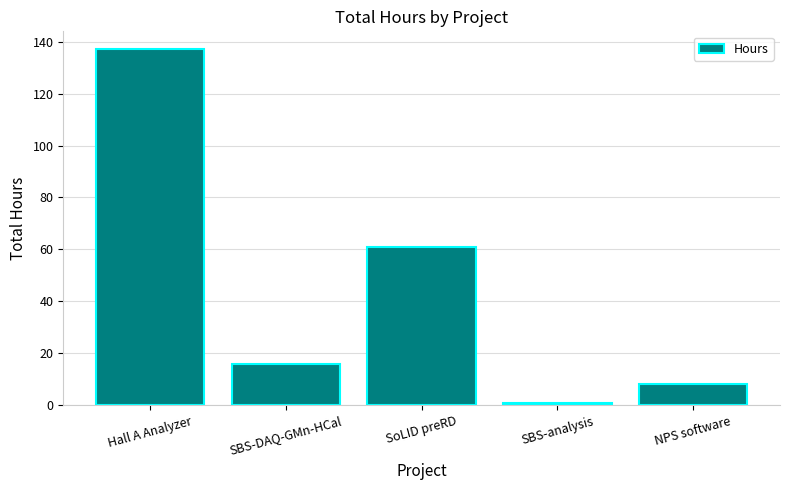

What is the ratio of the value at NPS software to the value at SBS-DAQ-GMn-HCal?

0.5